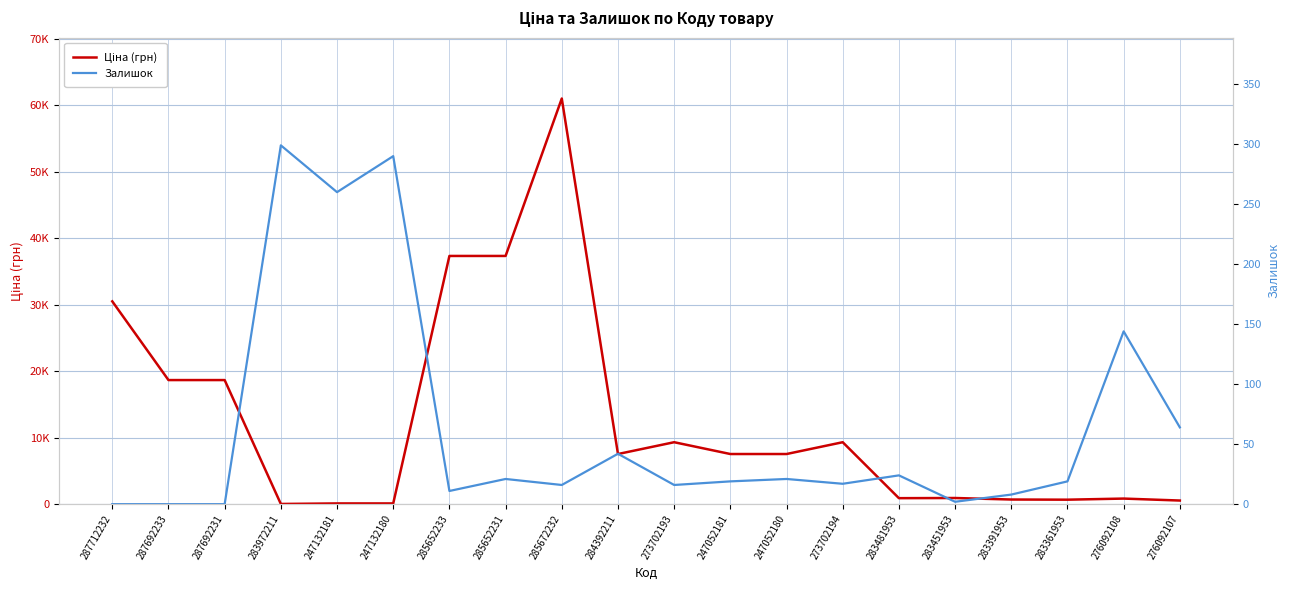

At which category does Ціна (грн) reach its first local valley?

283972211